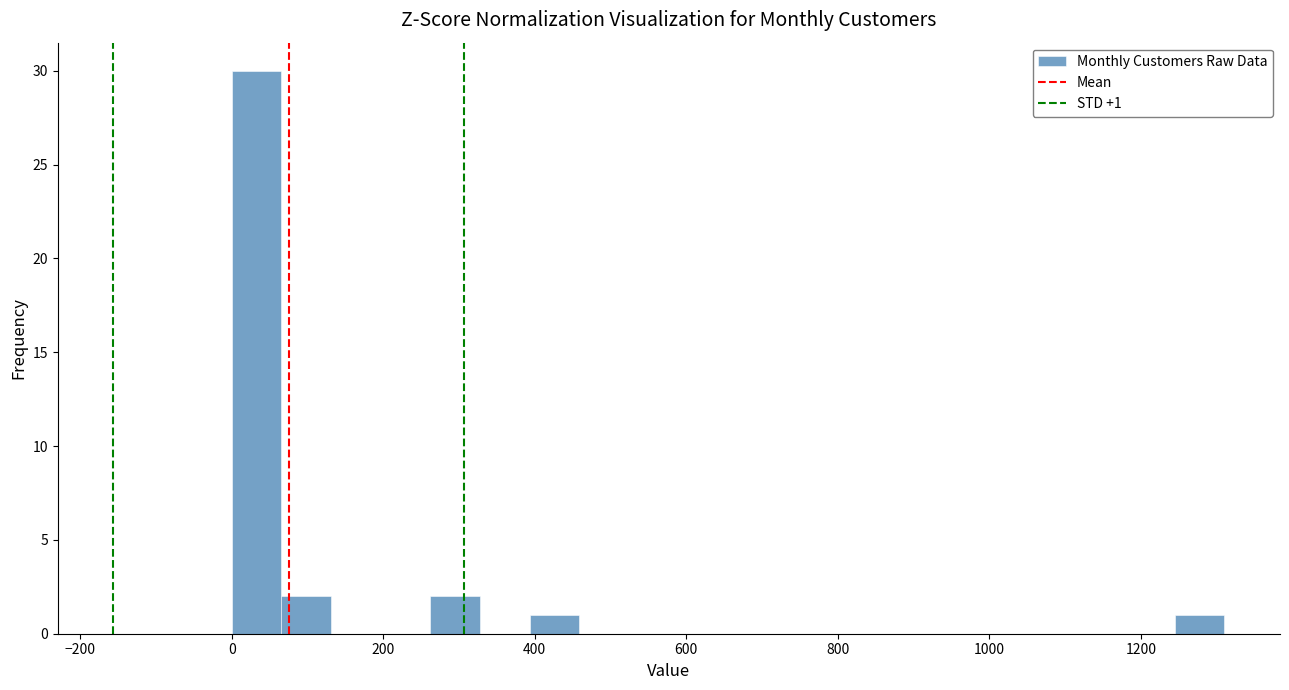

Around what value on the x-axis is the tallest bar? Give the approximate position of its centre, as read against the axis.

40